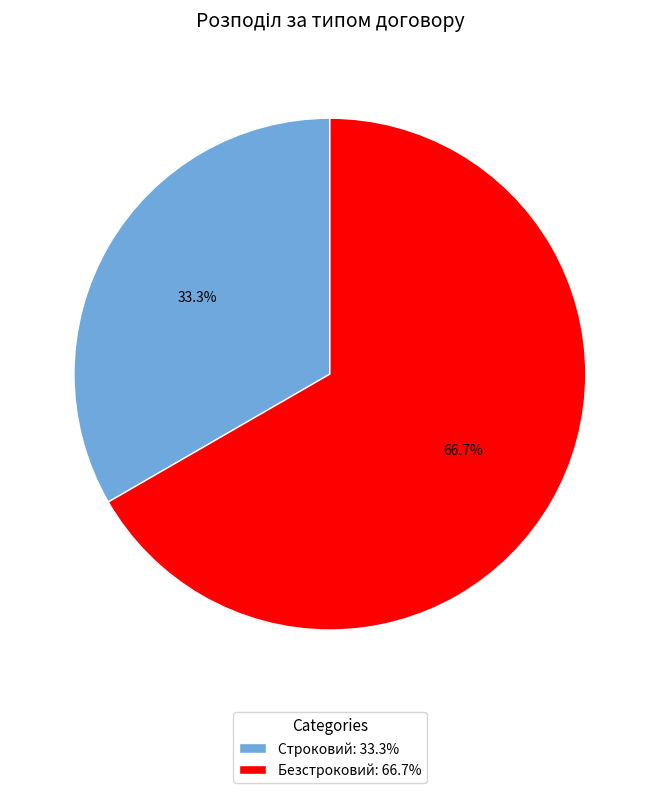

Does Безстроковий account for over 50% of the chart?

Yes